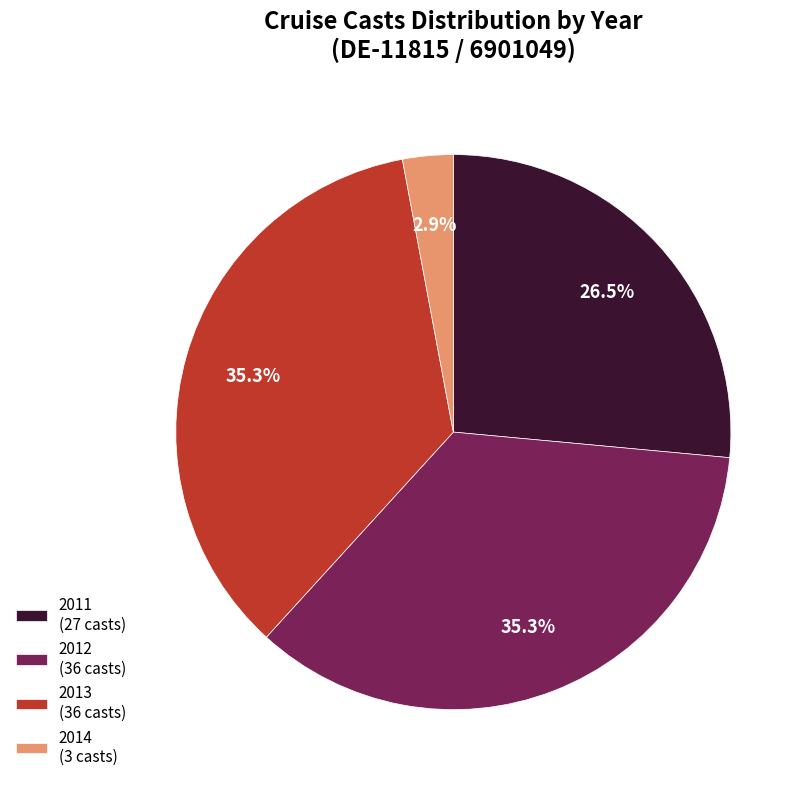

What percentage is NOT represented by 2012?

64.7%